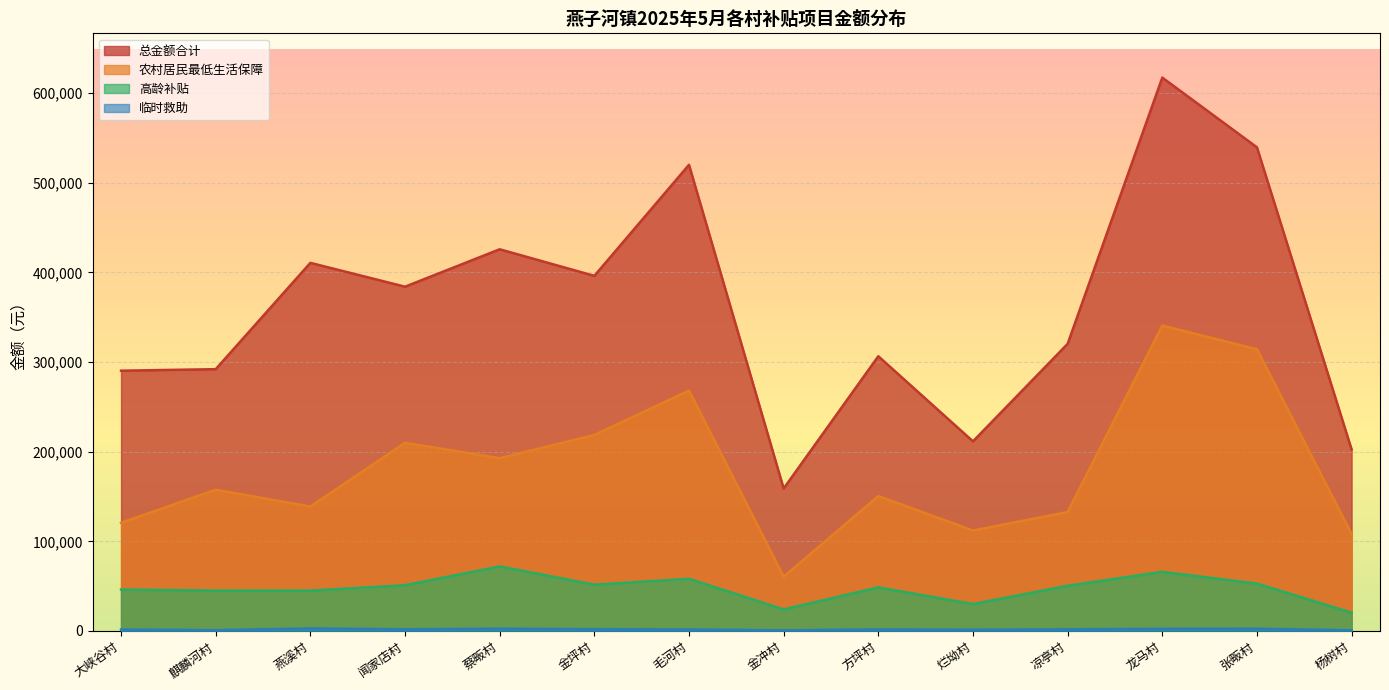

How many lines are shown in the chart?

4